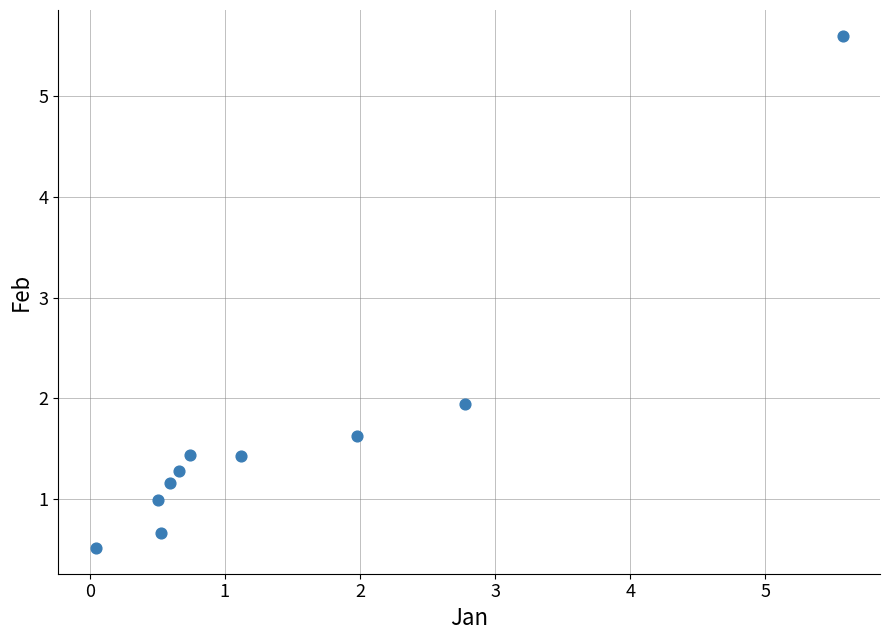

What Y value in the scatter plot is closest to 3?

1.9